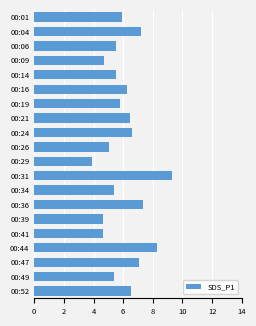

What is the ratio of the value at 00:36 to the value at 00:01?

1.2